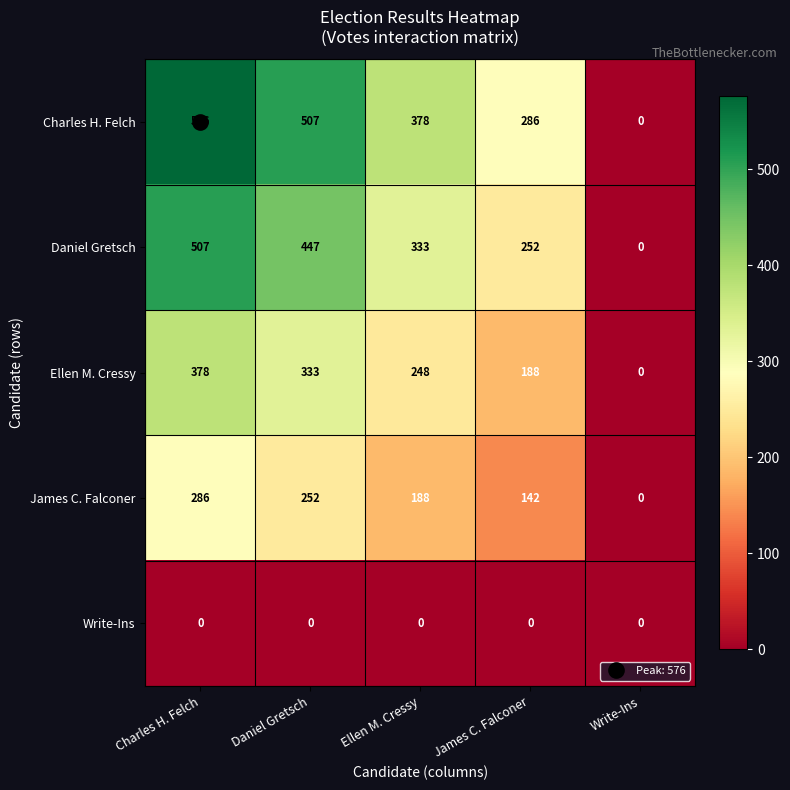

The Ellen M. Cressy series shows 188 at James C. Falconer. True or false?

True